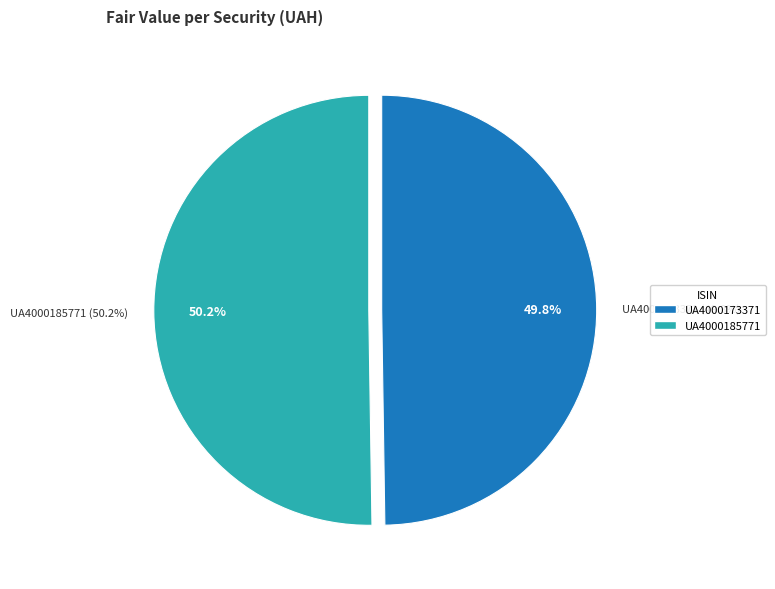

Between UA4000185771 and UA4000173371, which is larger?

UA4000185771